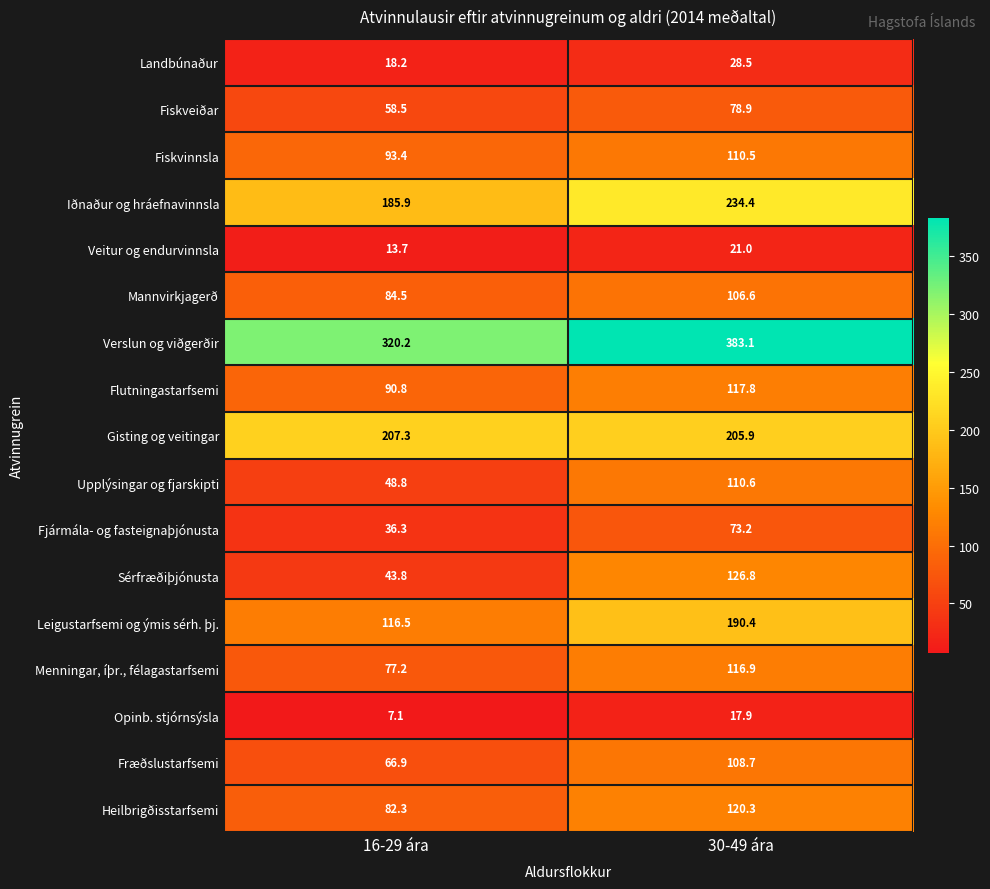

How many distinct data groups are displayed?

17